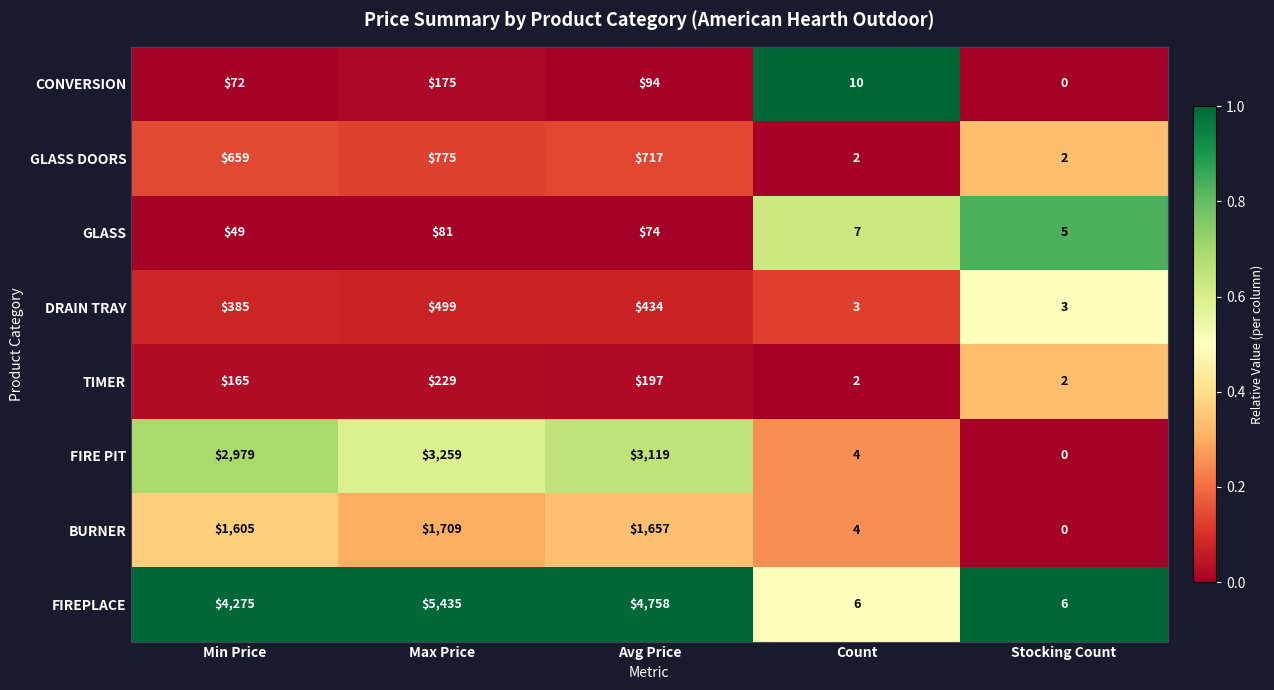

What is the average value of the TIMER series?

119